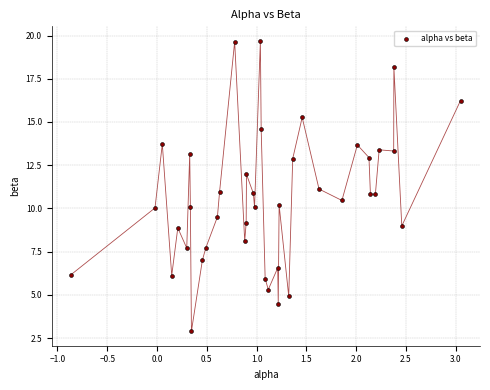

What is the range of Y values (max minus min)?

16.8